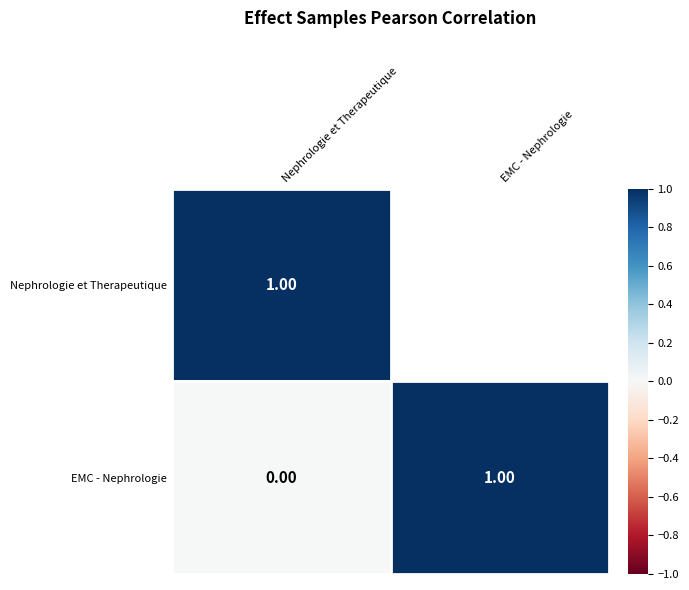

What is the sum of the EMC - Nephrologie values at Nephrologie et Therapeutique and EMC - Nephrologie?

1